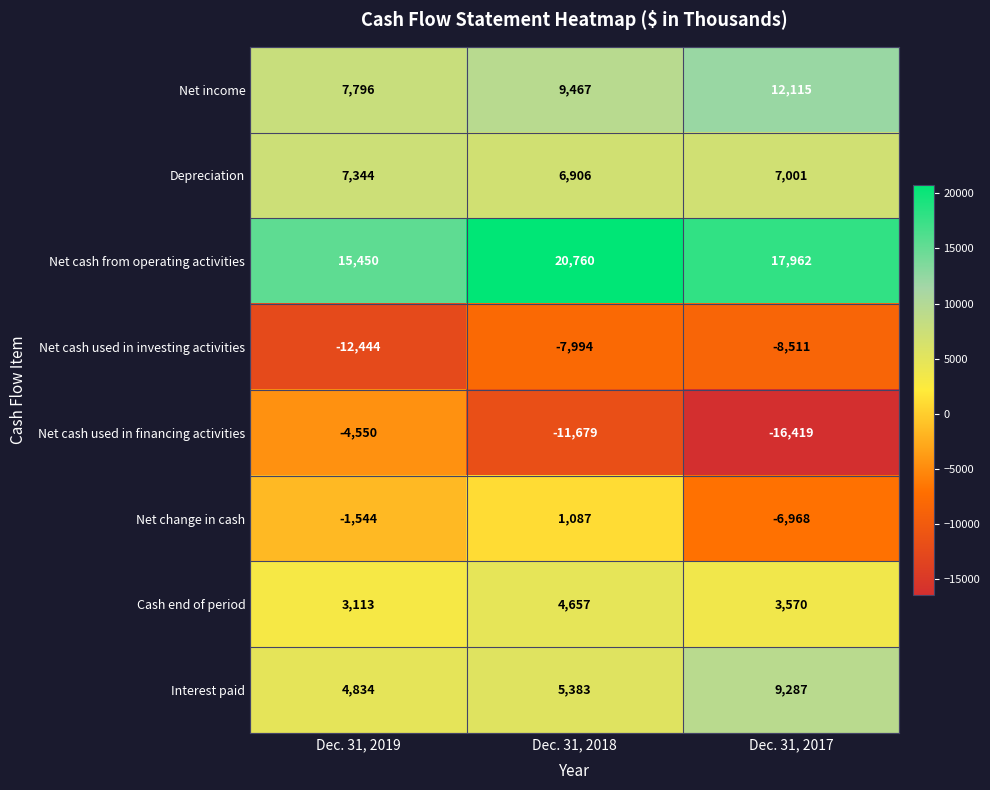

Reading left to right, list all the values displayed in this chart.

Net income: Dec. 31, 2019=7796	Dec. 31, 2018=9467	Dec. 31, 2017=12115
Depreciation: Dec. 31, 2019=7344	Dec. 31, 2018=6906	Dec. 31, 2017=7001
Net cash from operating activities: Dec. 31, 2019=15450	Dec. 31, 2018=20760	Dec. 31, 2017=17962
Net cash used in investing activities: Dec. 31, 2019=-12444	Dec. 31, 2018=-7994	Dec. 31, 2017=-8511
Net cash used in financing activities: Dec. 31, 2019=-4550	Dec. 31, 2018=-11679	Dec. 31, 2017=-16419
Net change in cash: Dec. 31, 2019=-1544	Dec. 31, 2018=1087	Dec. 31, 2017=-6968
Cash end of period: Dec. 31, 2019=3113	Dec. 31, 2018=4657	Dec. 31, 2017=3570
Interest paid: Dec. 31, 2019=4834	Dec. 31, 2018=5383	Dec. 31, 2017=9287